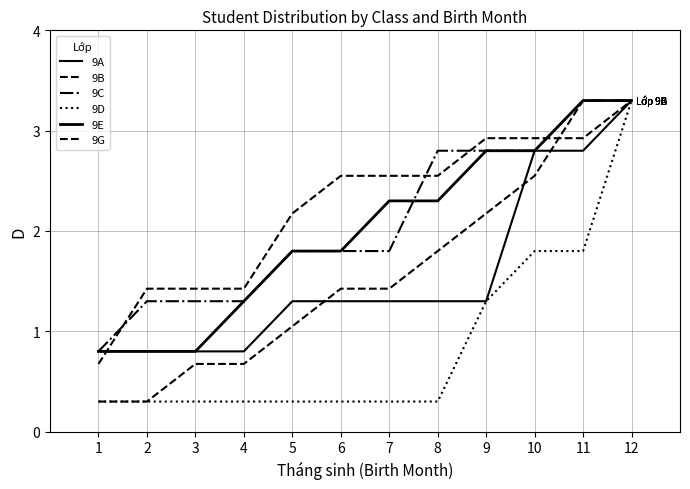

True or false: 9B has more than 2 points higher than both neighbors.

False